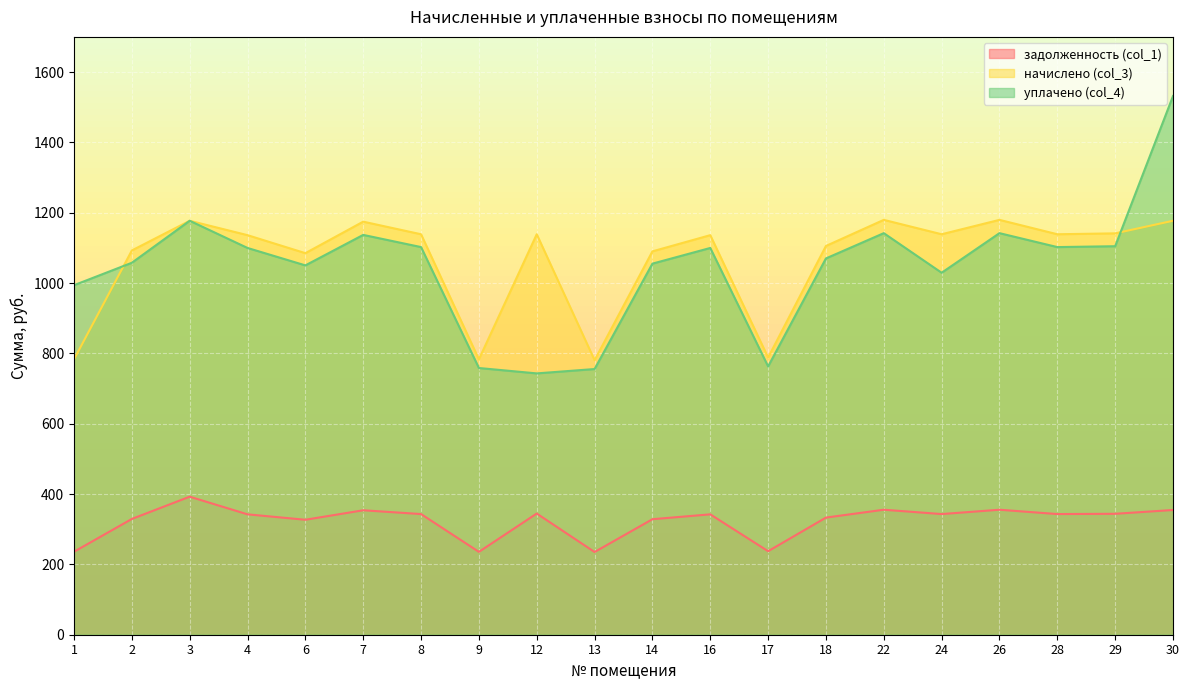

How many values in the начислено (col_3) series exceed 1138?

10